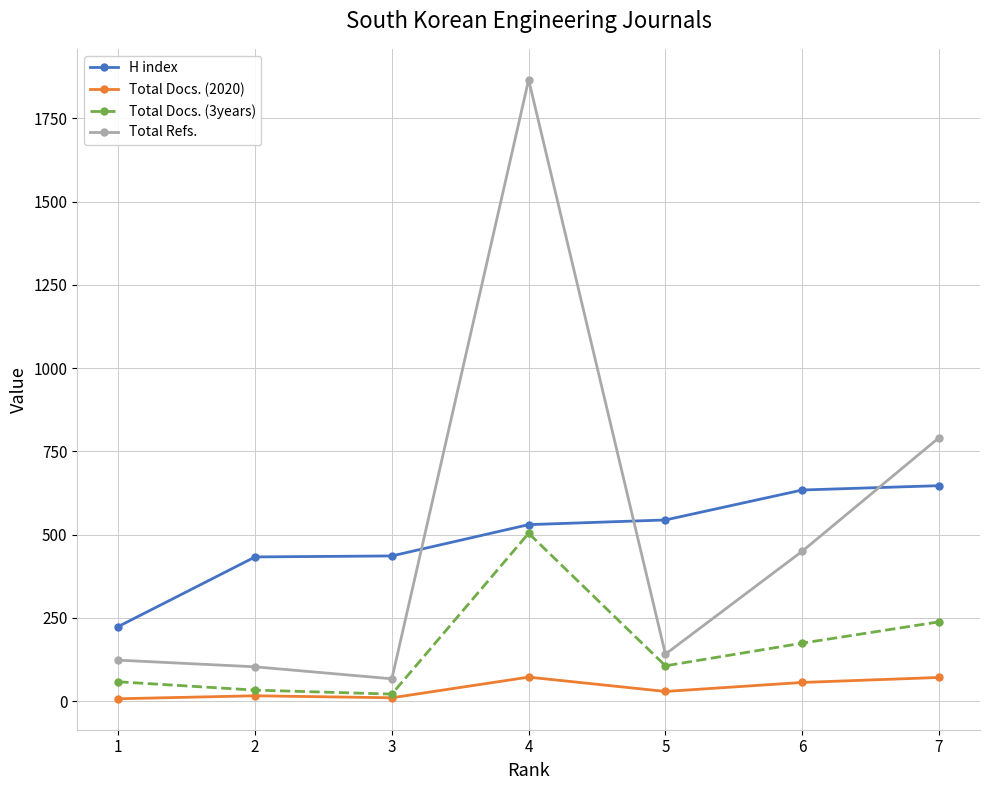

Is it true that Total Docs. (3years) equals 21 at 3?

True